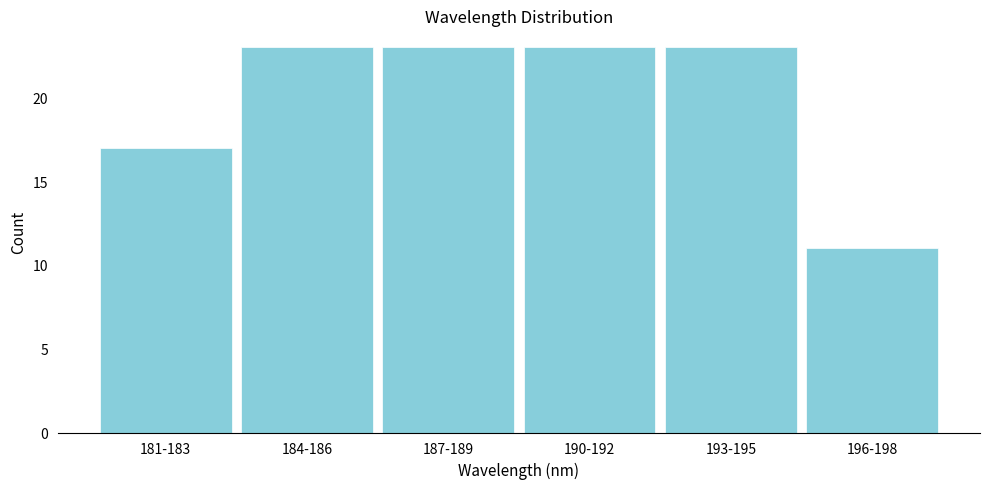

Reading right to left, extract all data points from this chart.

11	23	23	23	23	17